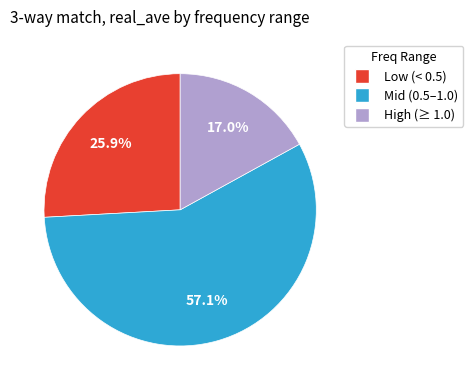

Does any single category account for the majority?

Yes